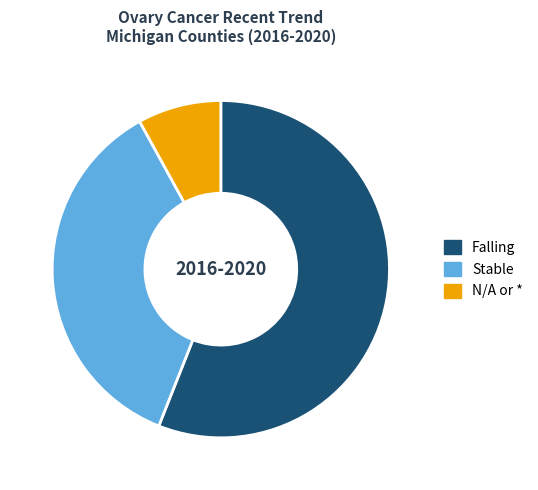

What is the ratio of the value at Falling to the value at Stable?

1.6